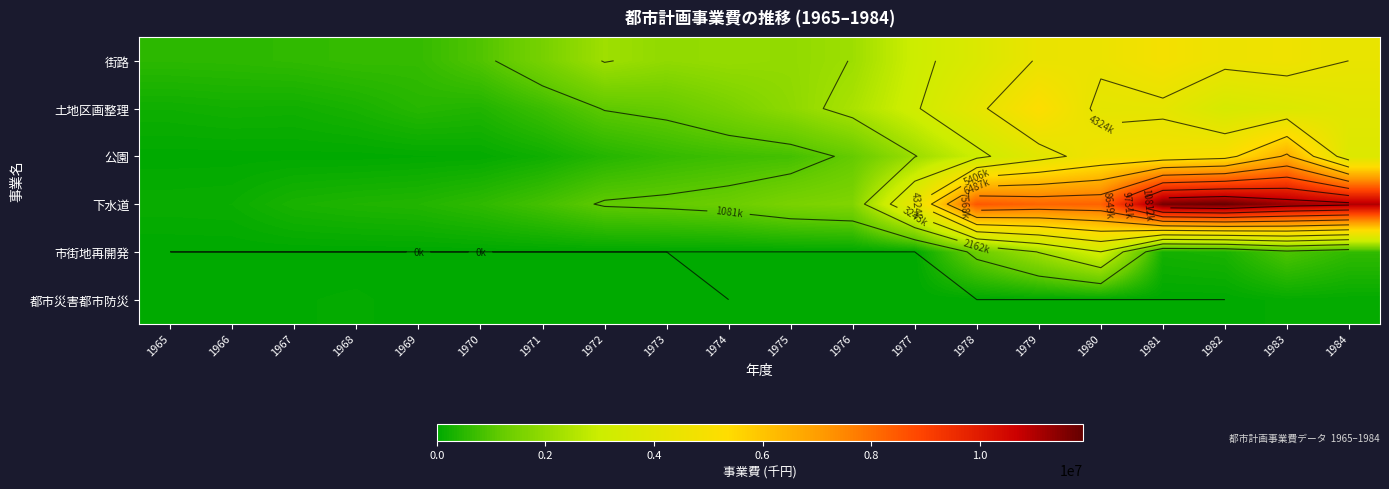

At which label is 下水道 closest to 6009469?

1977